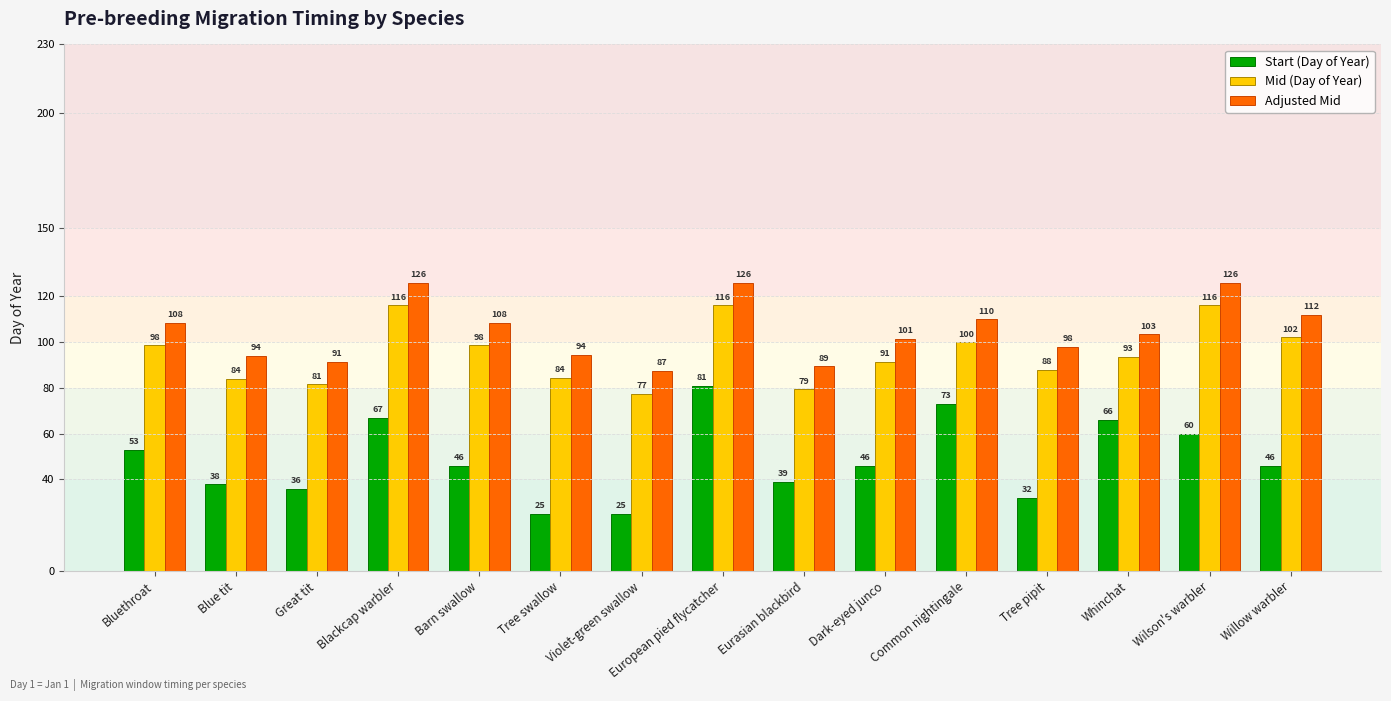

What is the maximum value for Start (Day of Year)?

81.0